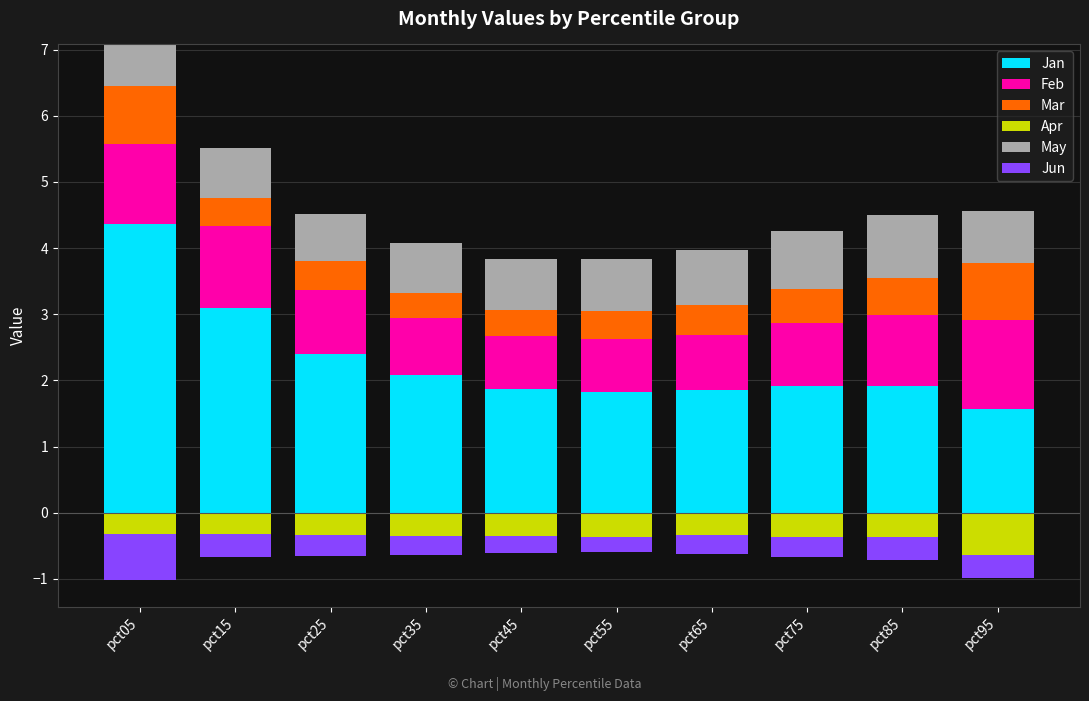

At which label does Jan reach its peak?

pct05